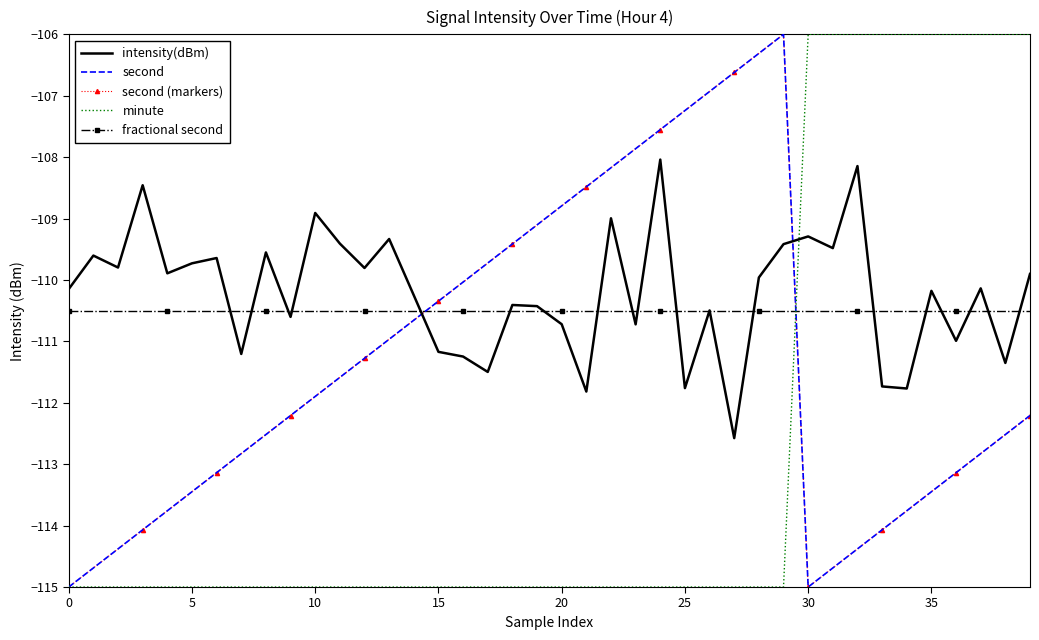

At which category is the sum across all series the highest?

29